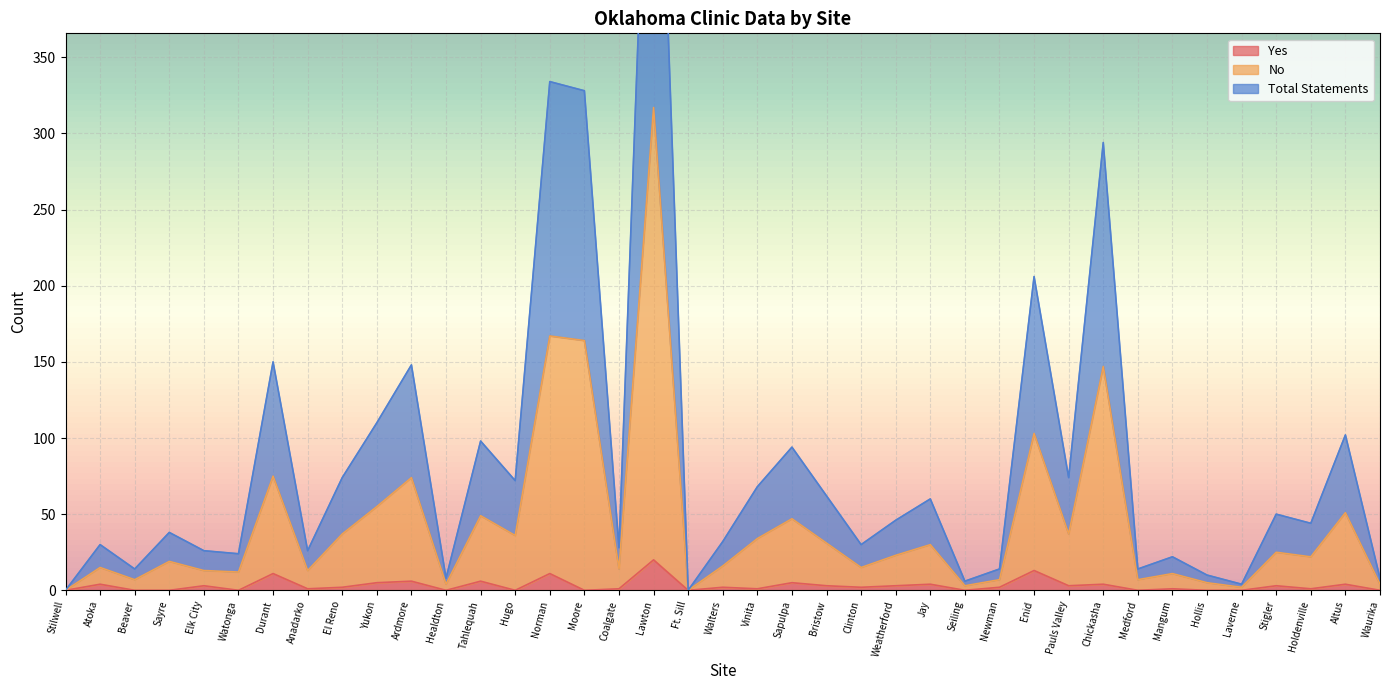

At which category does the chart reach its peak across all series?

Lawton